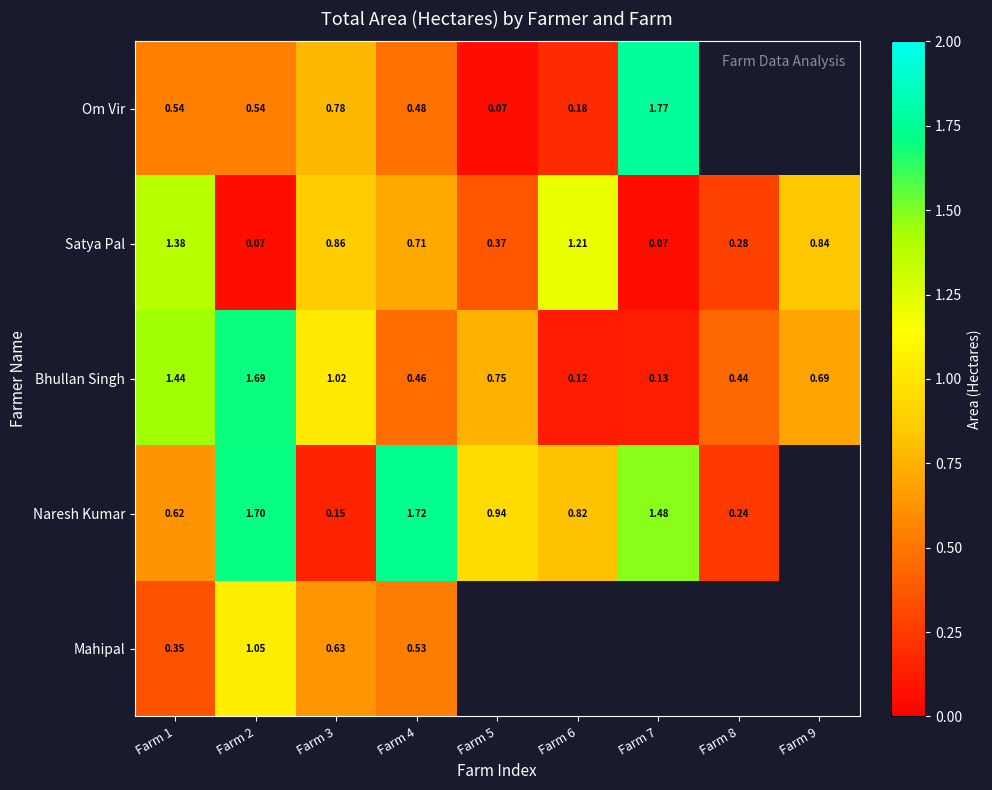

What is the maximum value for Bhullan Singh?

1.7